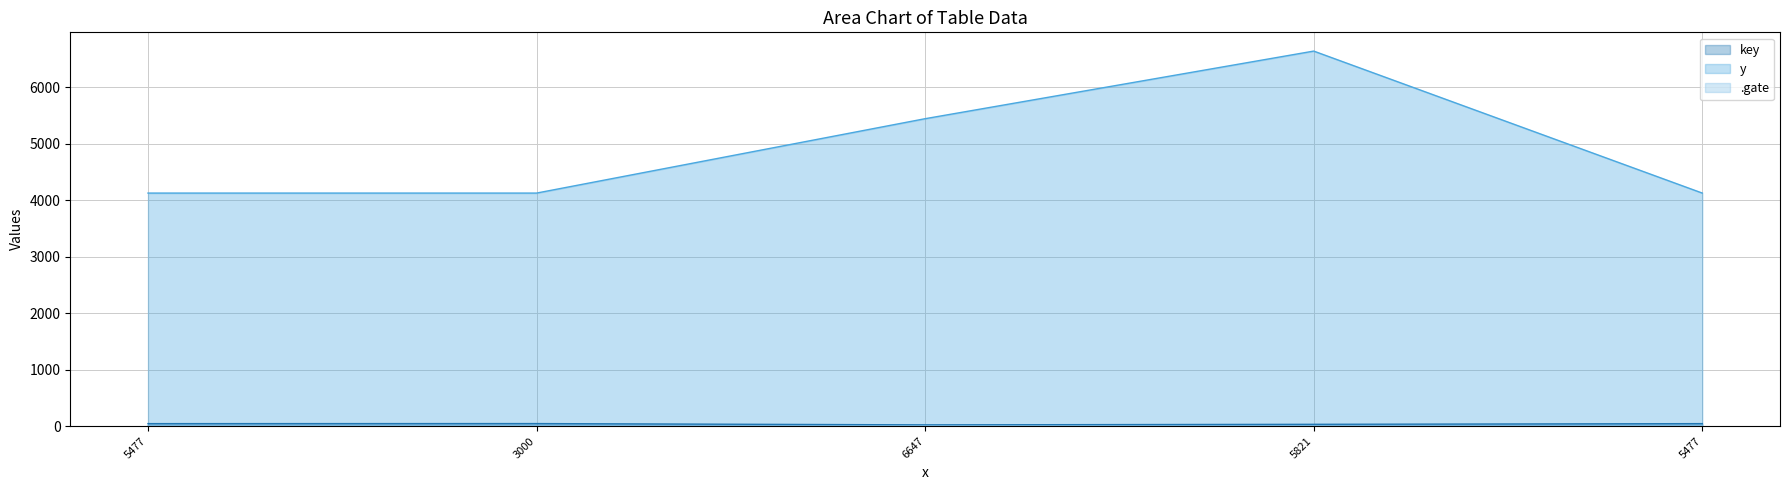

How many lines are shown in the chart?

3